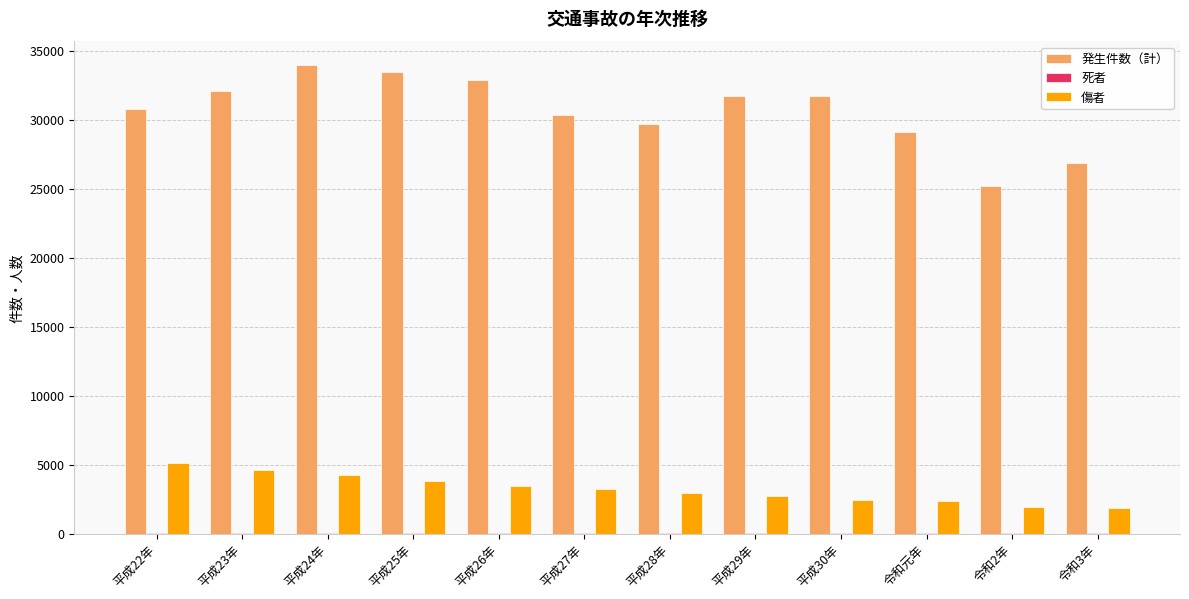

Is the value of 傷者 at 平成30年 greater than the value of 発生件数（計） at 平成30年?

No